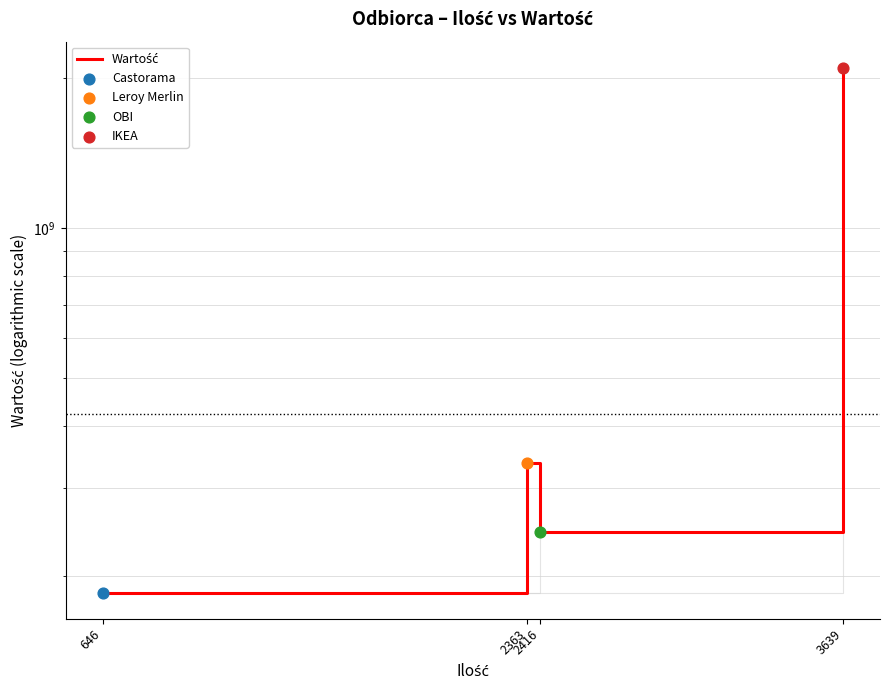

Which has a higher value, 2363 or 3639?

3639